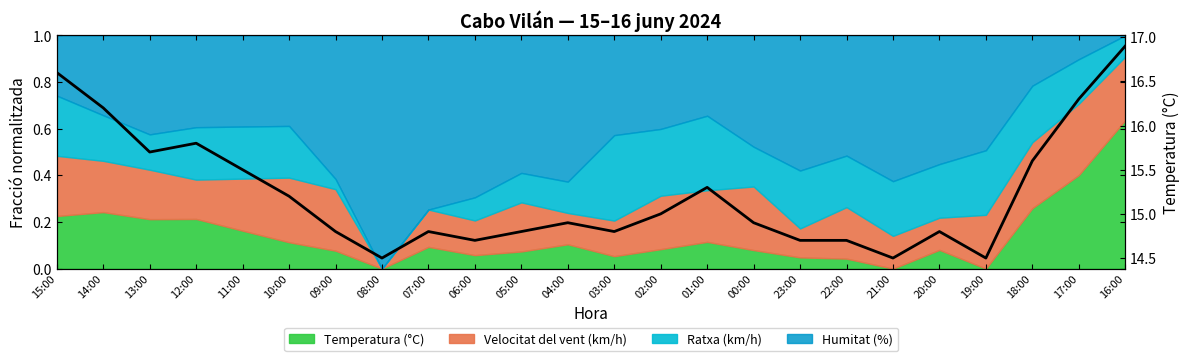

What value does the data have at 12:00?

15.8